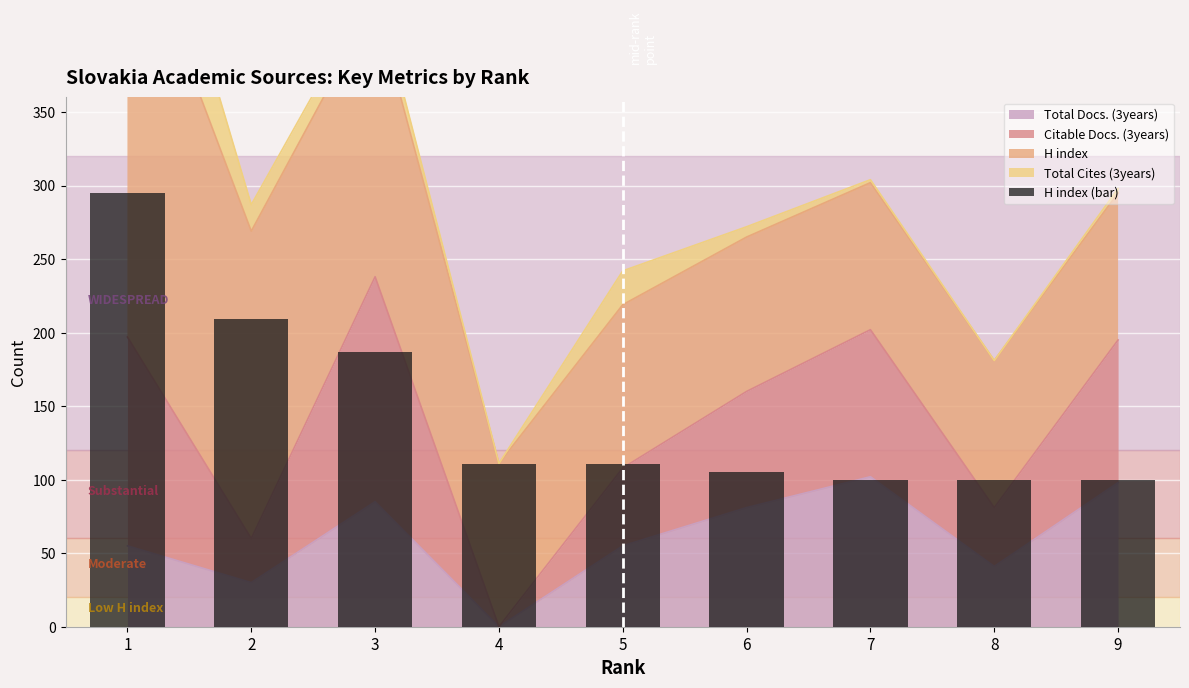

Reading left to right, extract all data points from this chart.

1=295	2=209	3=187	4=111	5=111	6=105	7=100	8=100	9=100